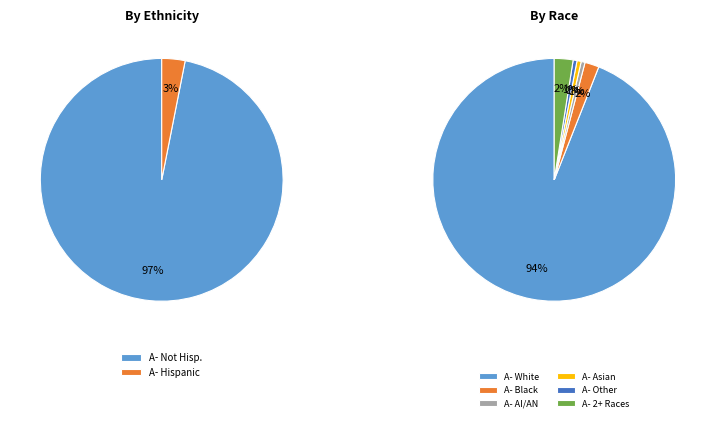

Count the number of slices in the pie.

8